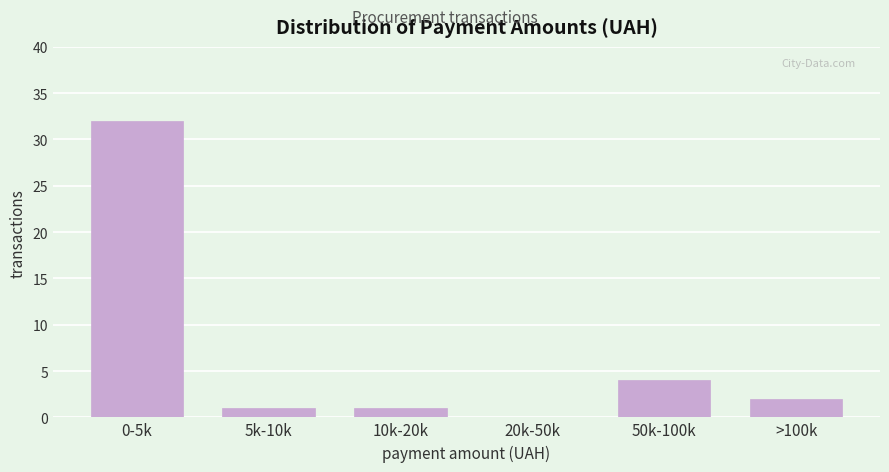

Reading left to right, list all the values displayed in this chart.

0-5k=32	5k-10k=1	10k-20k=1	20k-50k=0	50k-100k=4	>100k=2